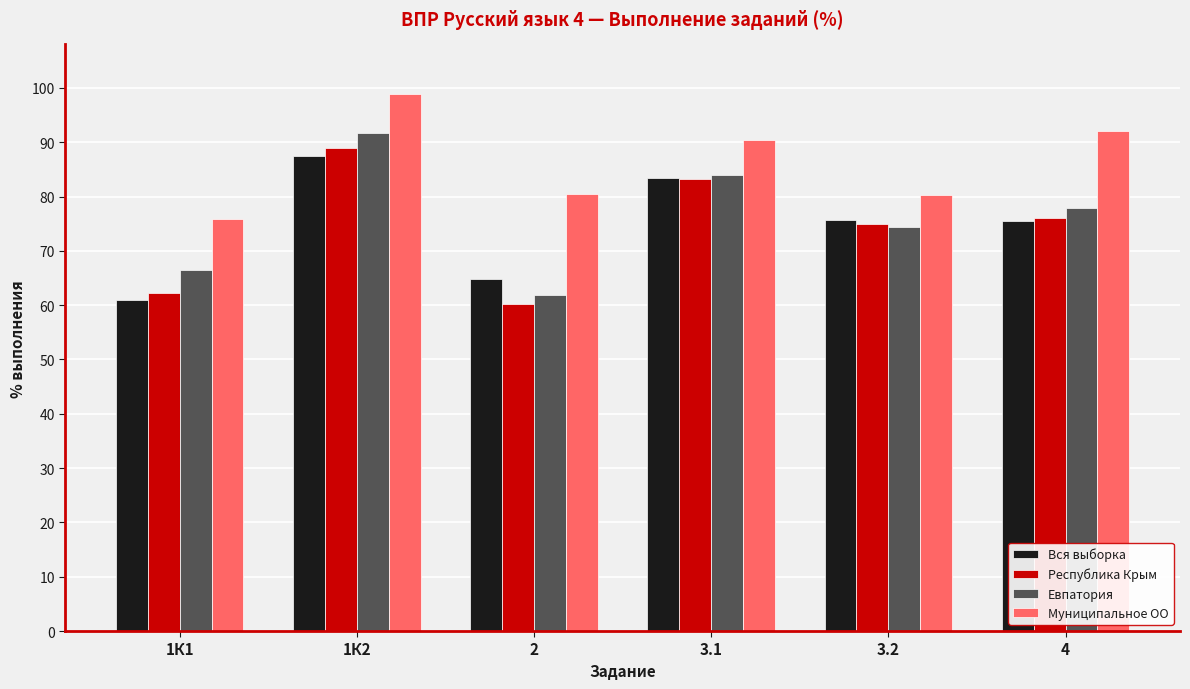

What is the spread (max minus min) of values at 1К1?

15.0